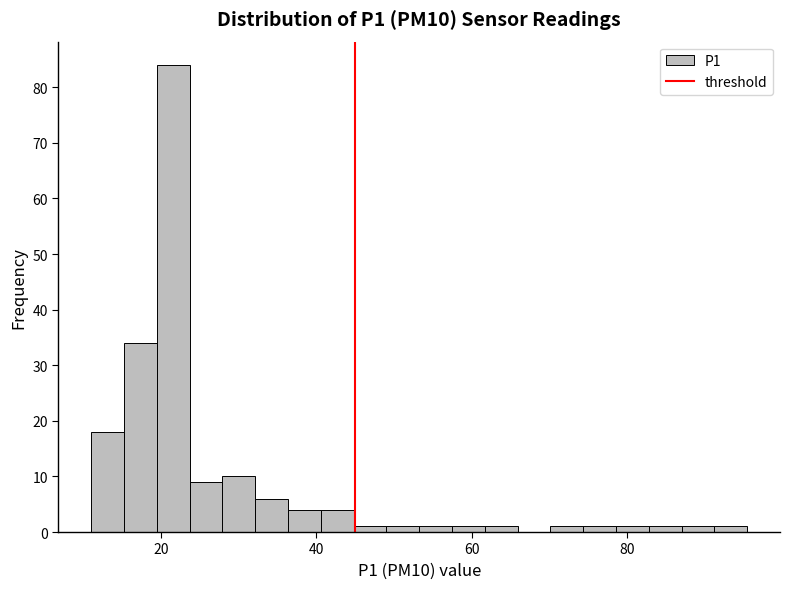

Read against the x-axis, roughly where is the centre of the tallest bar?

22